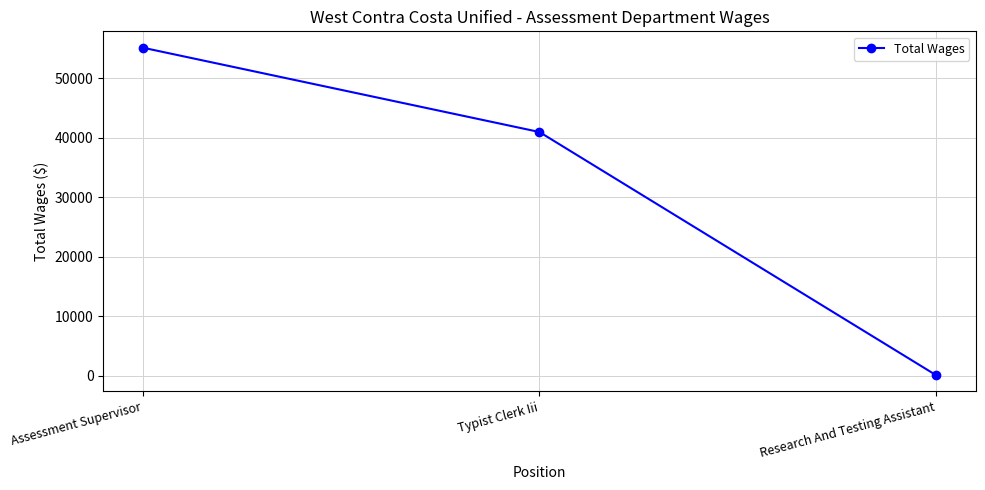

How many data points does each series have?

3